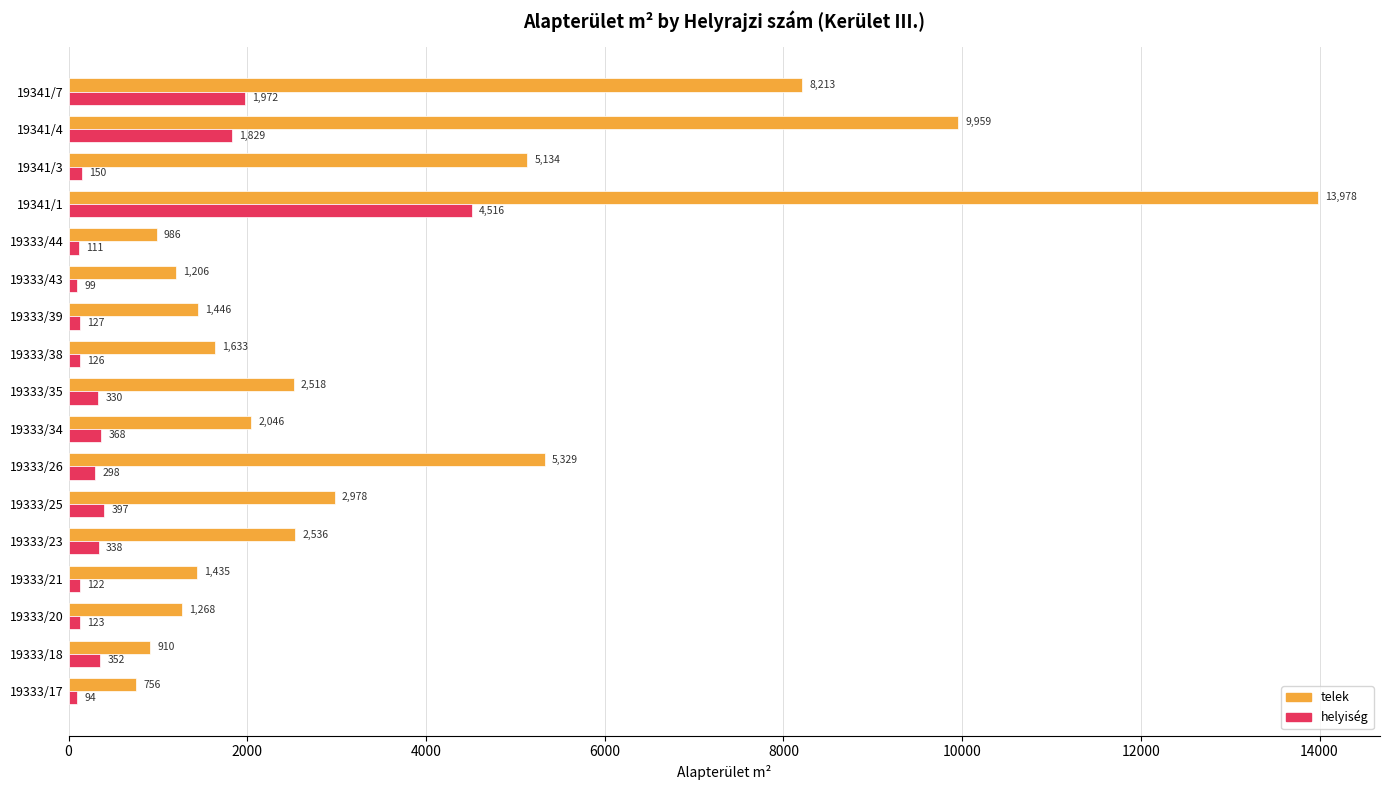

At how many categories does at least one series exceed 6137?

3